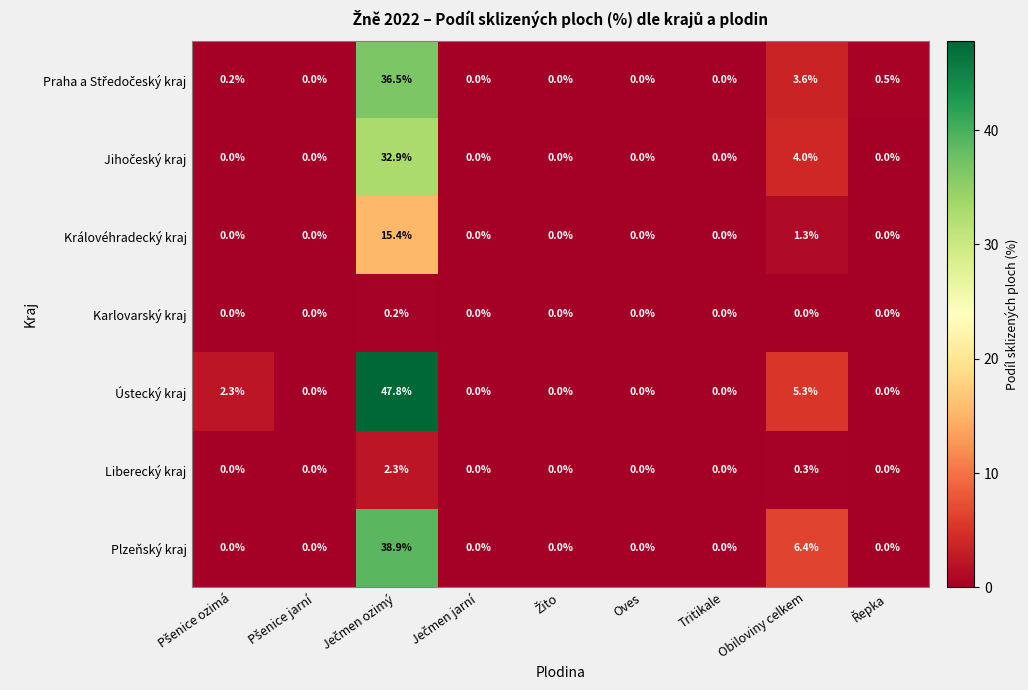

How many distinct data groups are displayed?

7